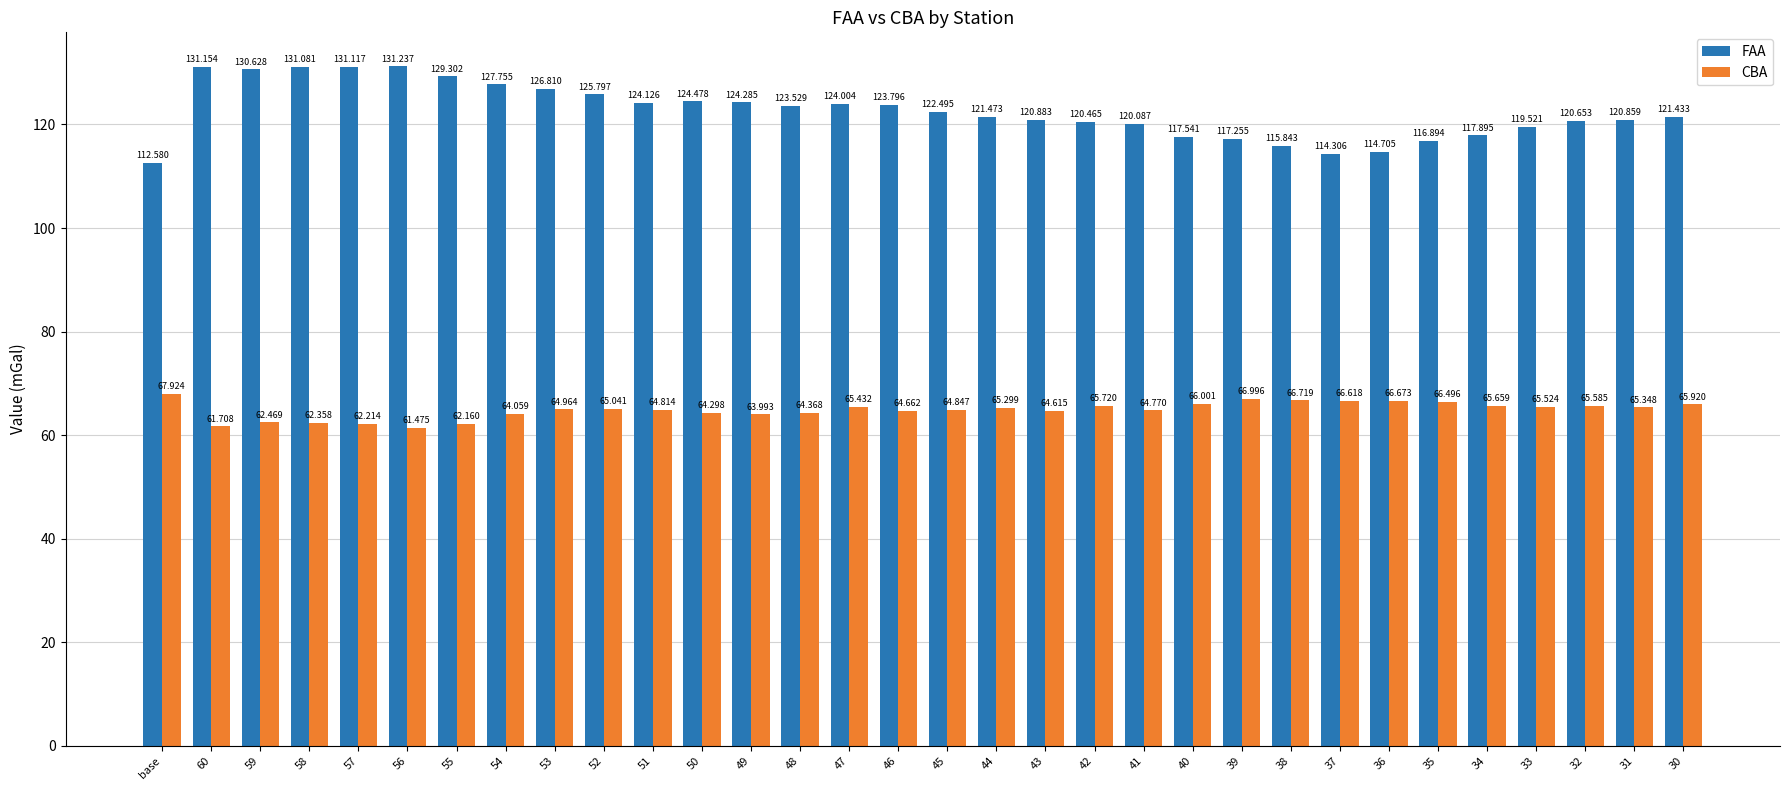

Which category has the highest value in the FAA series?

56